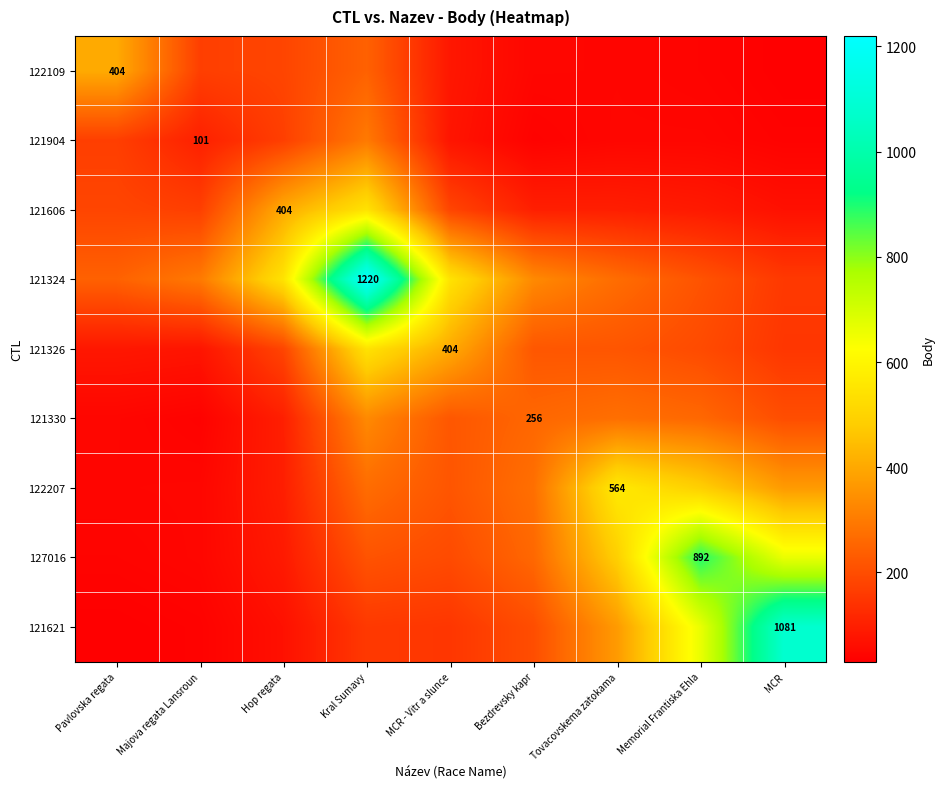

Rank the series at MCR - Vitr a slunce from highest to lowest value.

121324, 121326, 121330, 122207, 127016, 121606, 121621, 122109, 121904